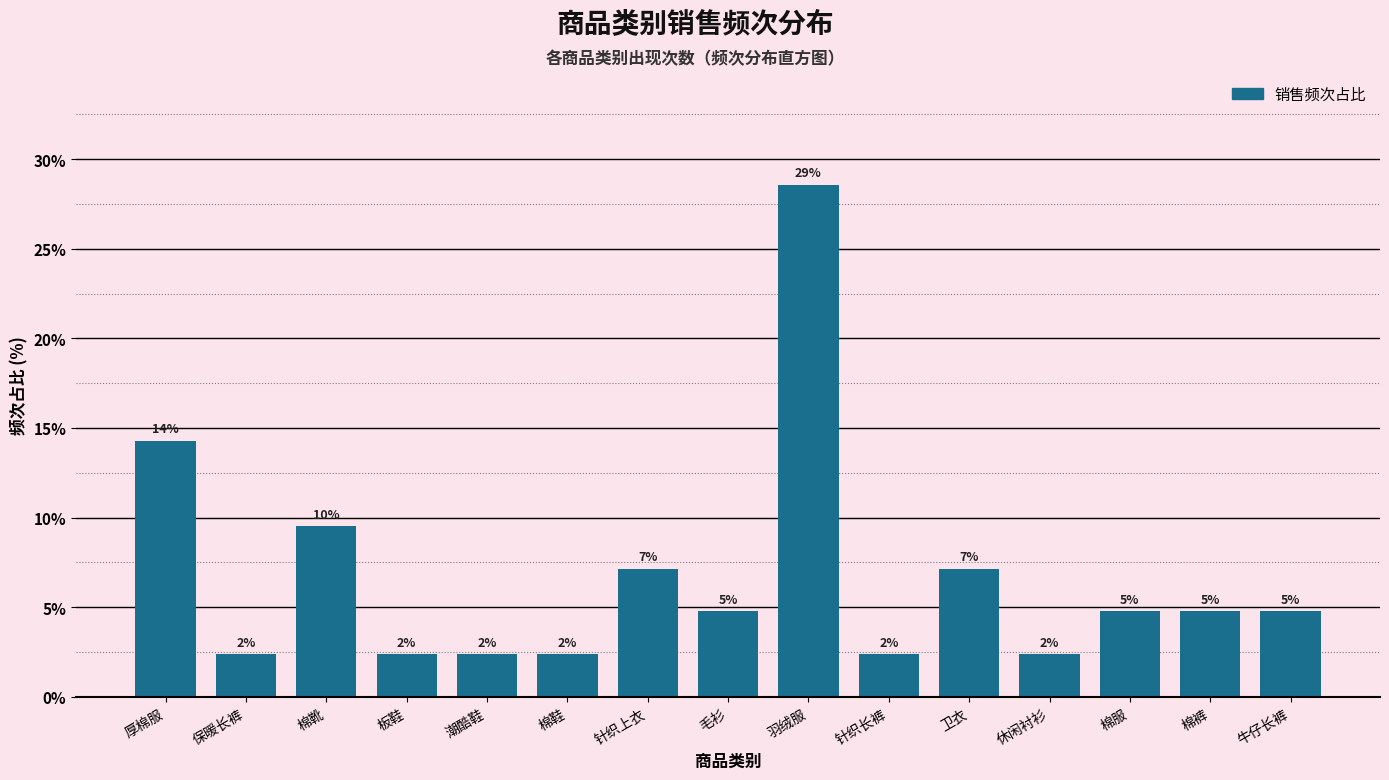

Does the chart contain any negative values?

No